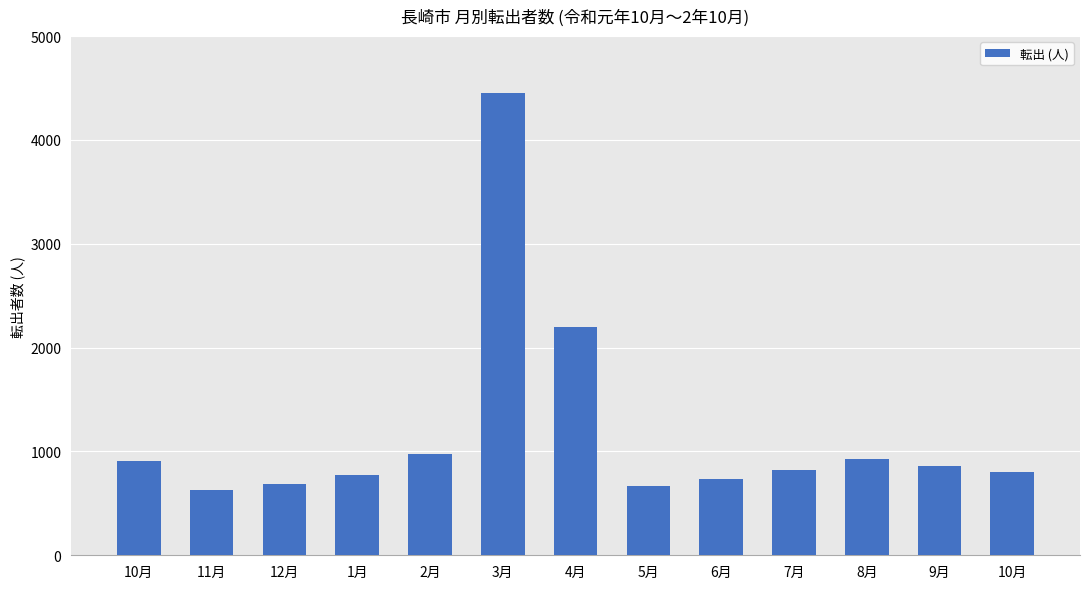

The chart shows a value of 190 at 8月. True or false?

False